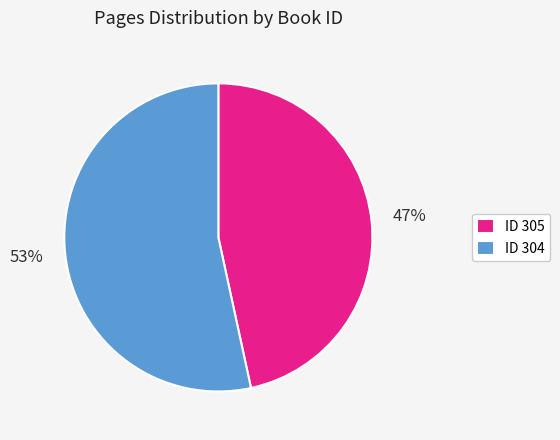

Which slice is the smallest?

ID 305